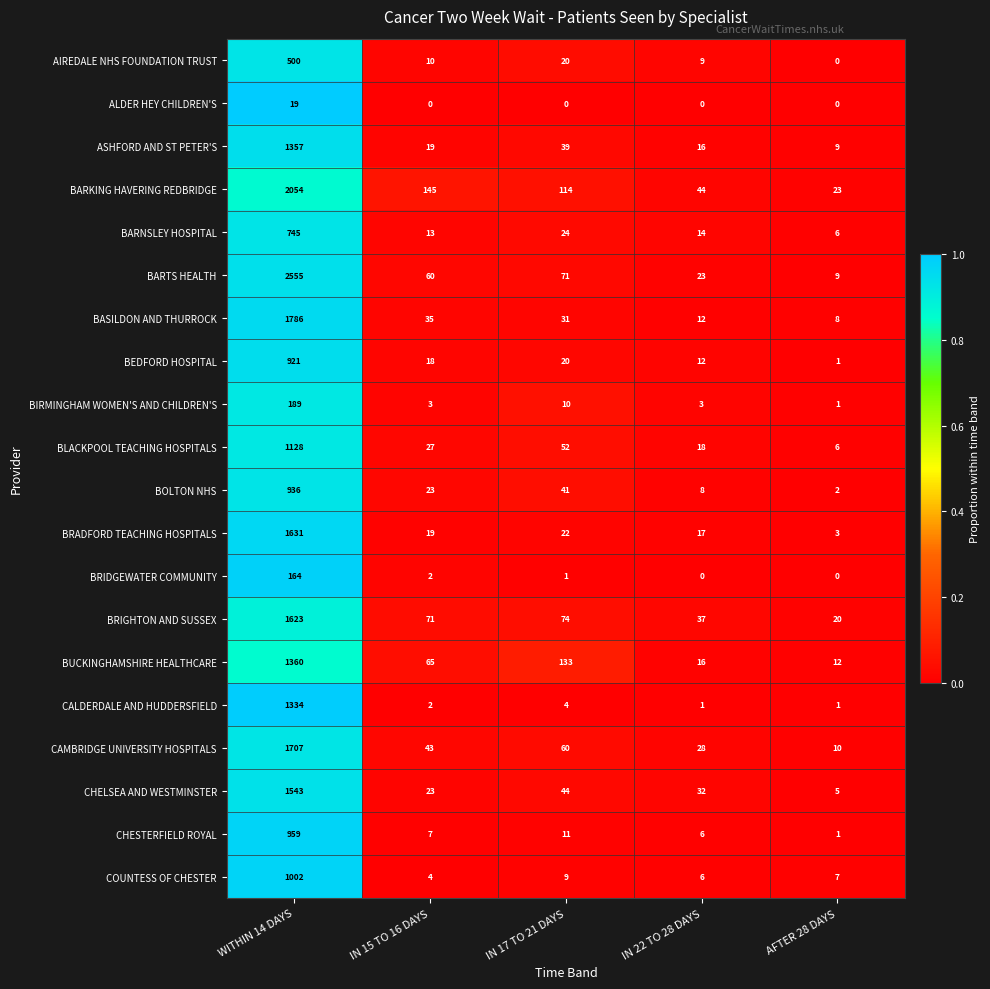

What value does the ASHFORD AND ST PETER'S series have at IN 22 TO 28 DAYS?

16